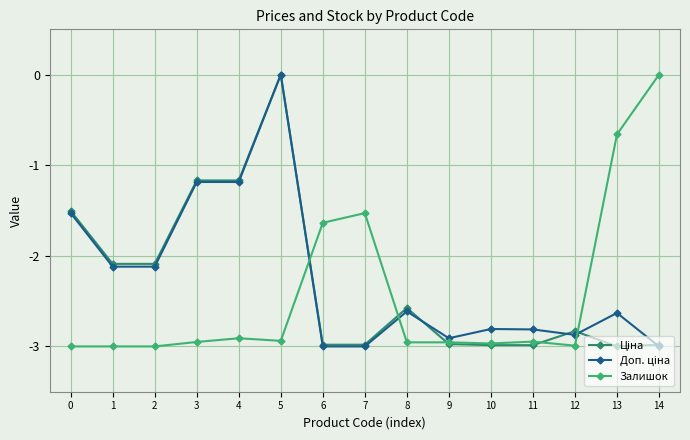

What is the total value across all series at 8?

-8.1